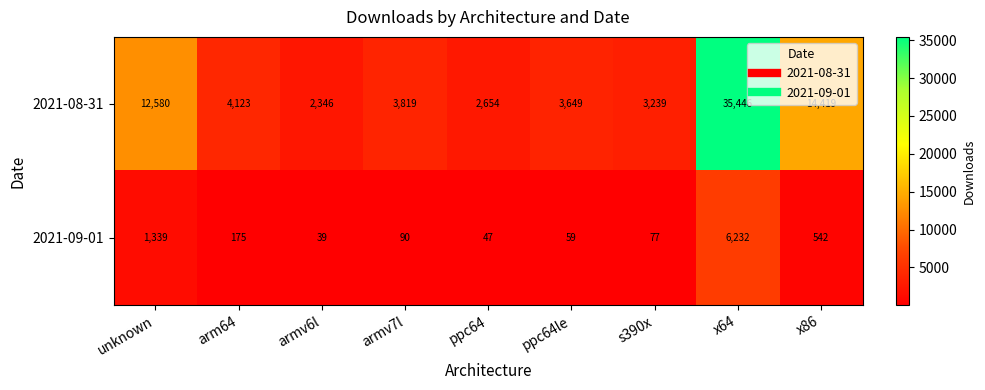

The value of 2021-09-01 at armv7l is 90. True or false?

True